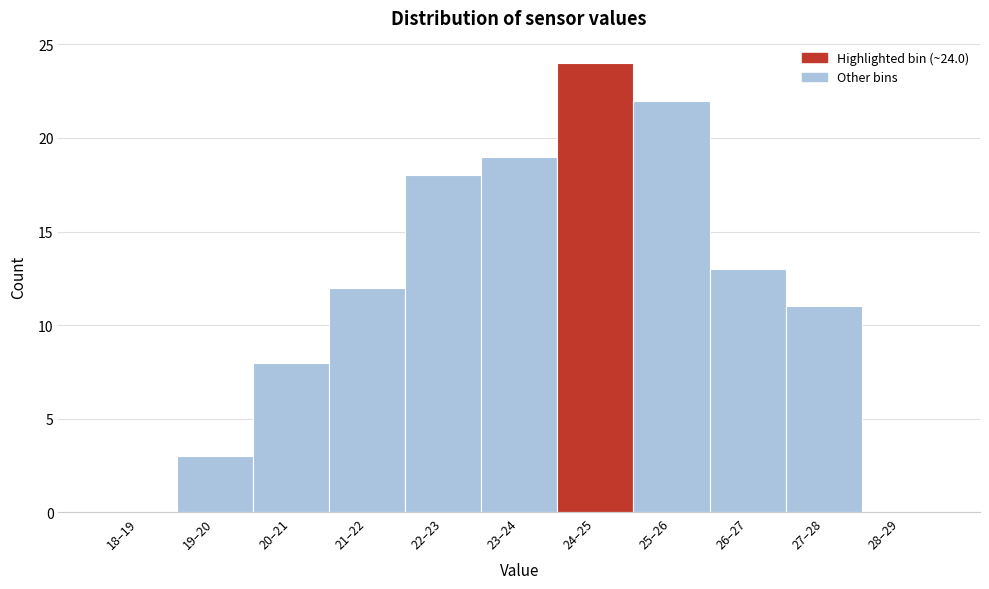

Reading left to right, transcribe all the data shown in this chart.

18–19=0	19–20=3	20–21=8	21–22=12	22–23=18	23–24=19	24–25=24	25–26=22	26–27=13	27–28=11	28–29=0